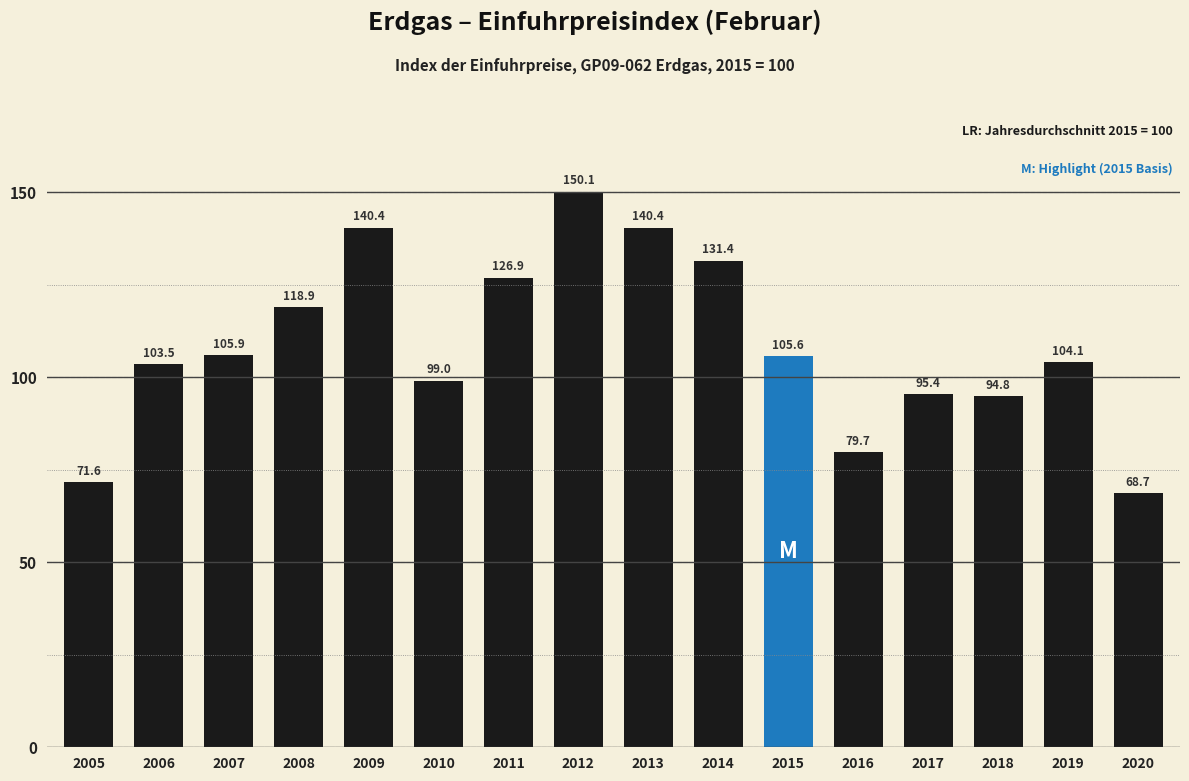

Reading left to right, what are all the values shown in this chart?

2005=71.6	2006=103.5	2007=105.9	2008=118.9	2009=140.4	2010=99.0	2011=126.9	2012=150.1	2013=140.4	2014=131.4	2015=105.6	2016=79.7	2017=95.4	2018=94.8	2019=104.1	2020=68.7